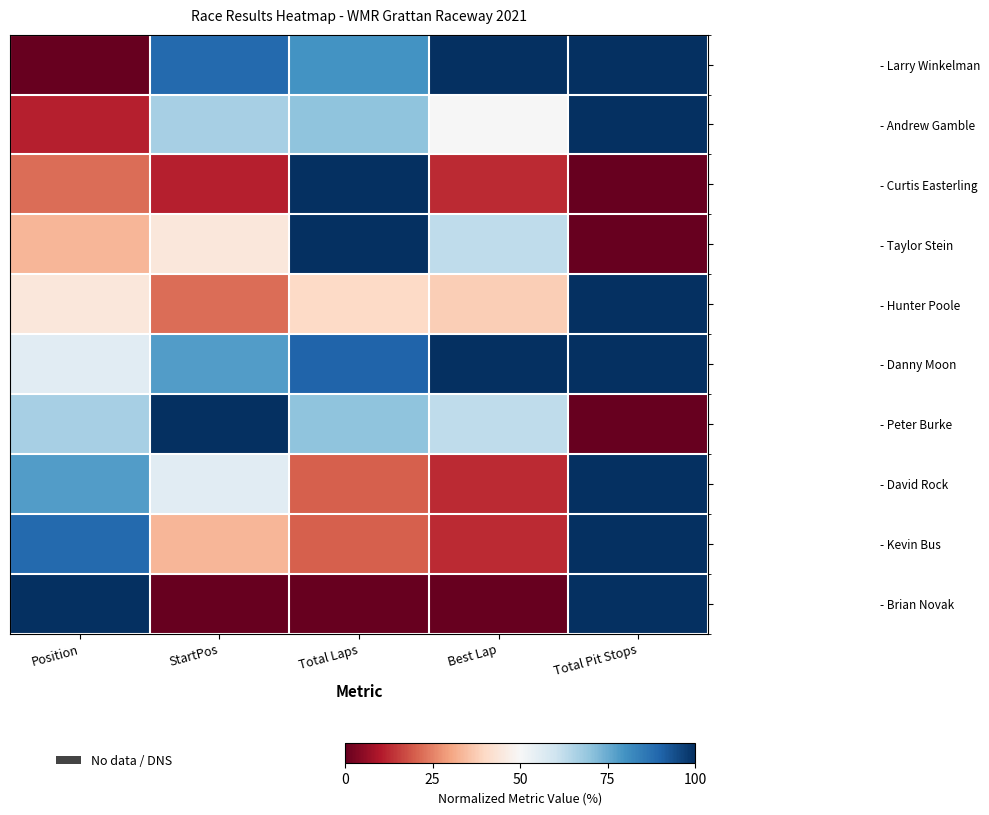

What is the maximum value shown in the chart?

100.0